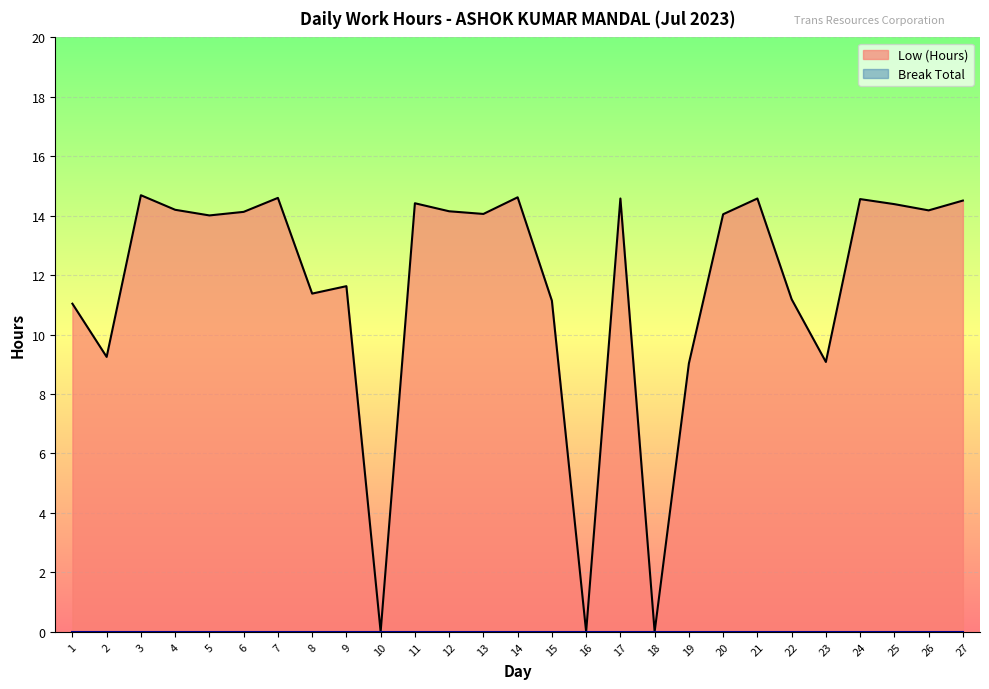

What is the sum of all values?

313.5